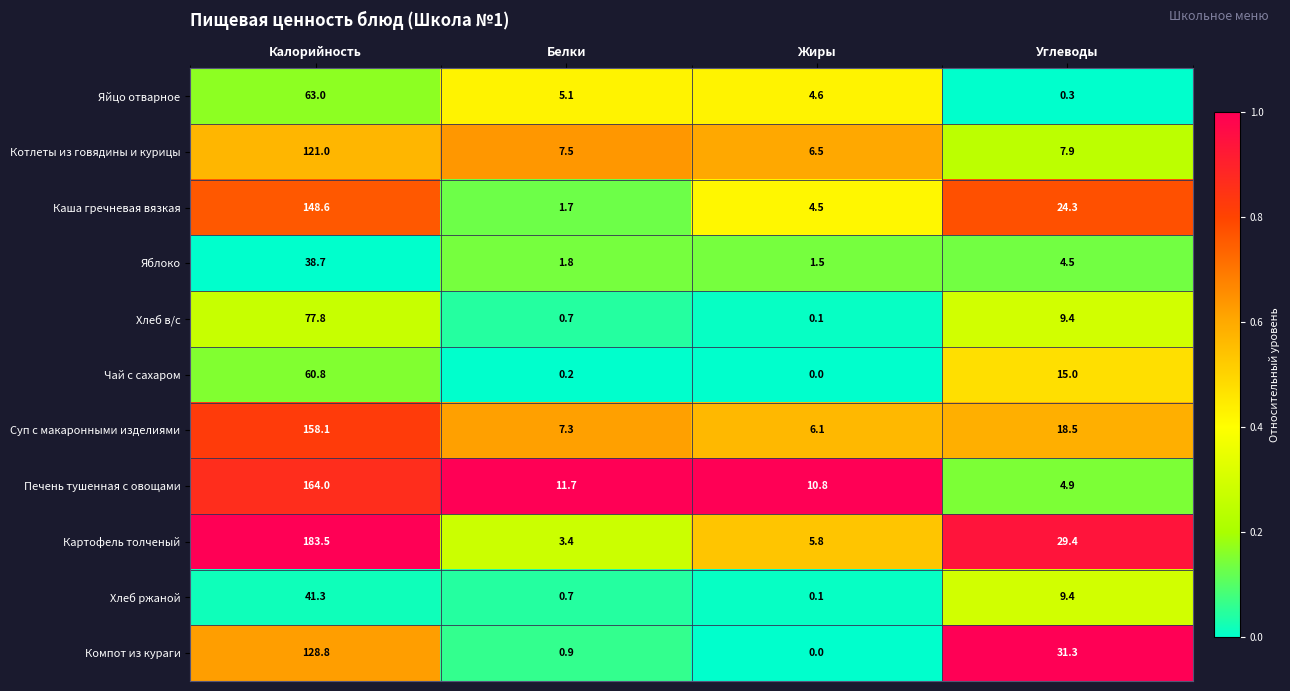

At which category is the sum across all series the highest?

Калорийность